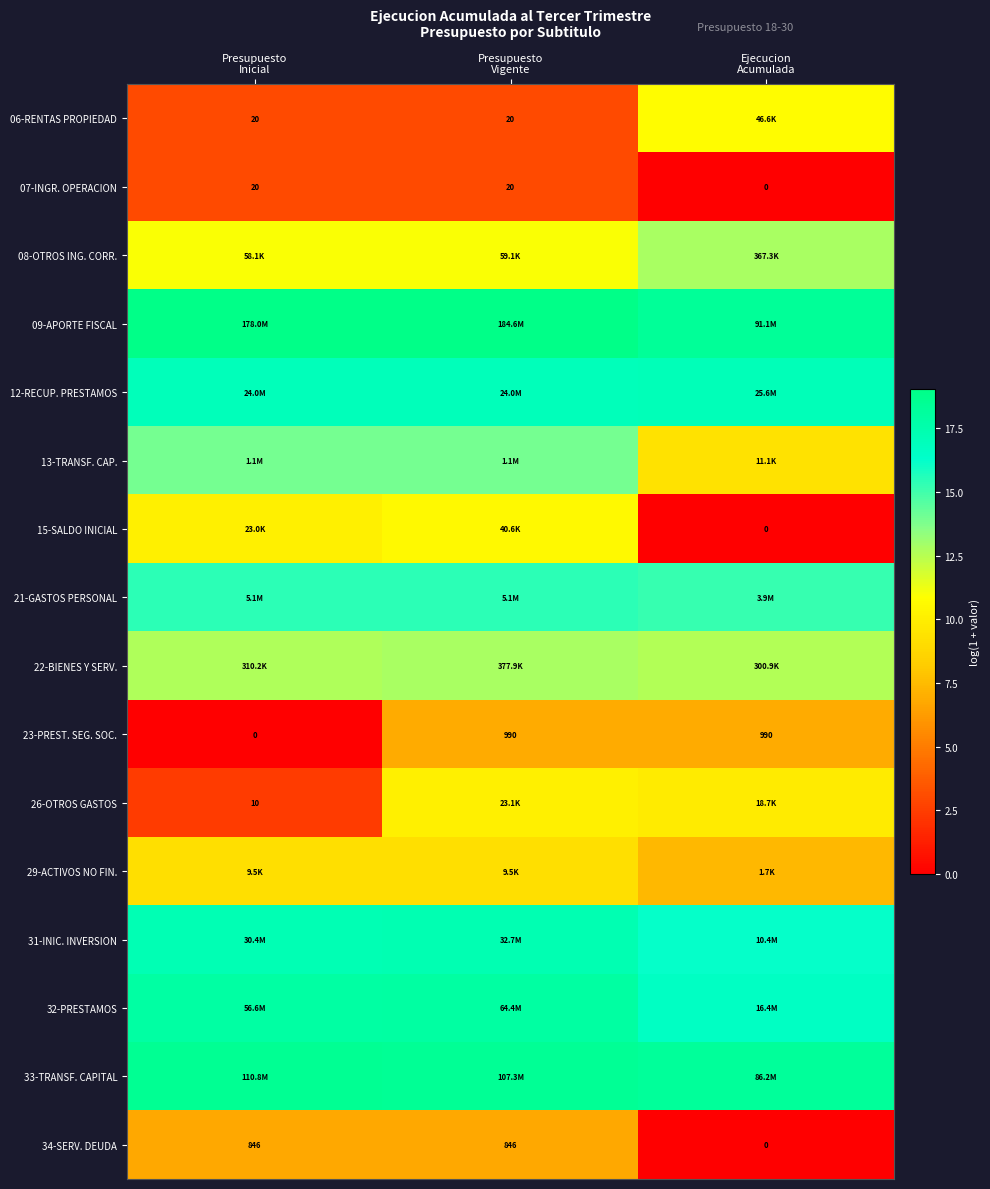

Between Presupuesto
Vigente and Ejecucion
Acumulada, which is larger?

Ejecucion
Acumulada